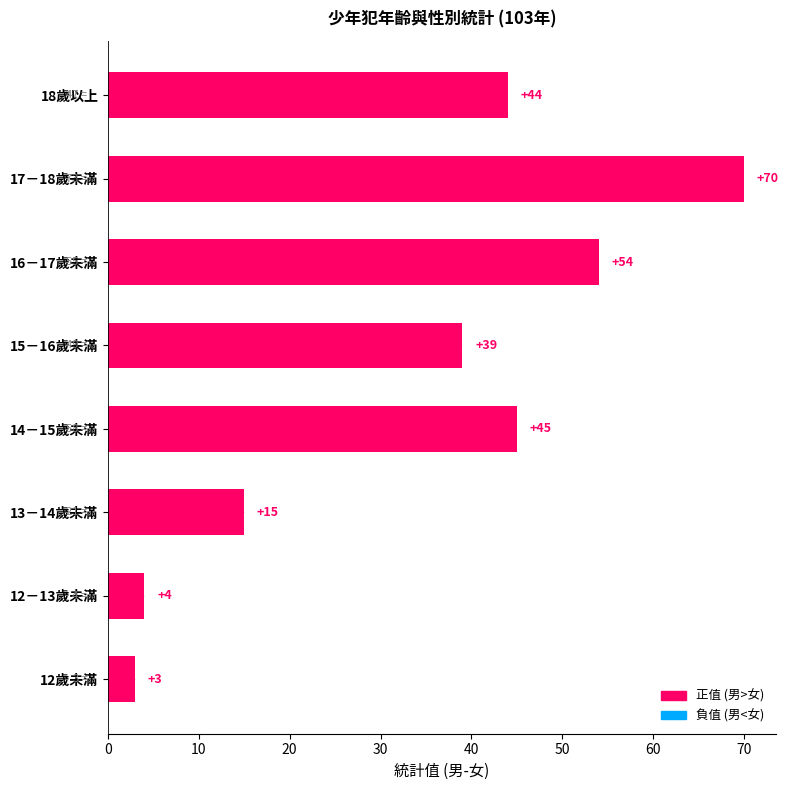

What is the average value?

34